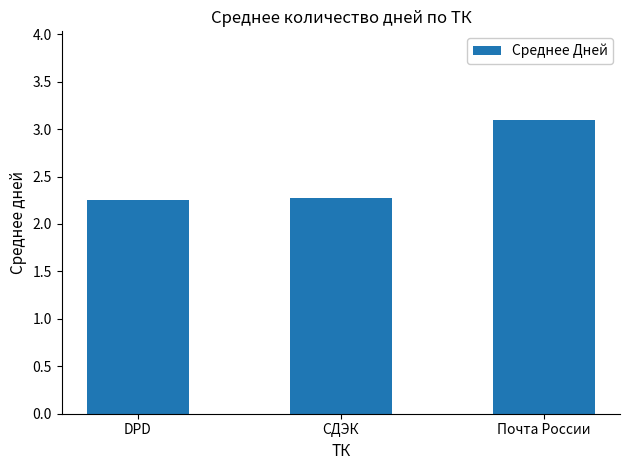

What position from the left is DPD?

1